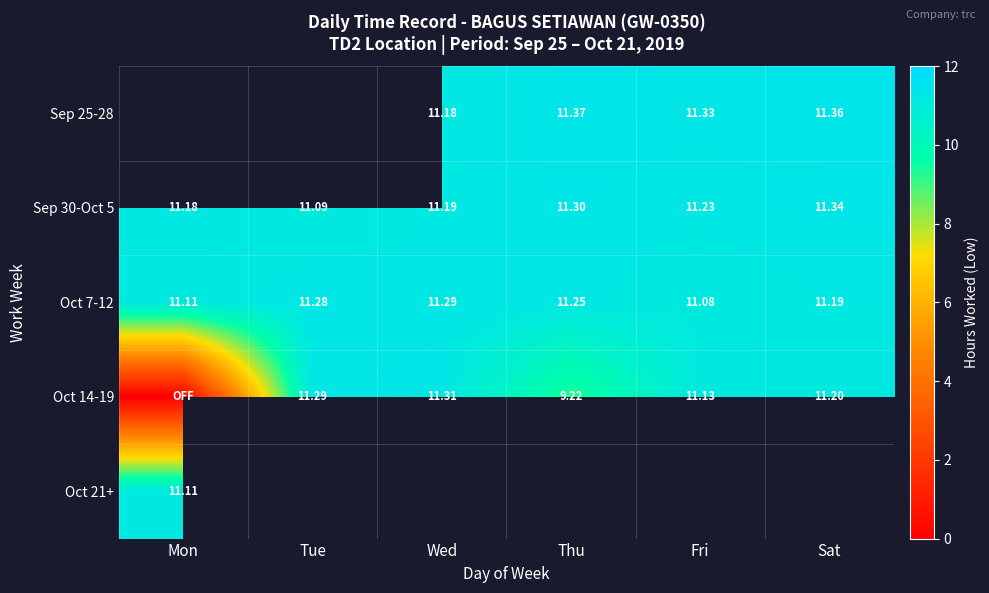

Is the value of Oct 14-19 at Fri greater than the value of Sep 25-28 at Wed?

No